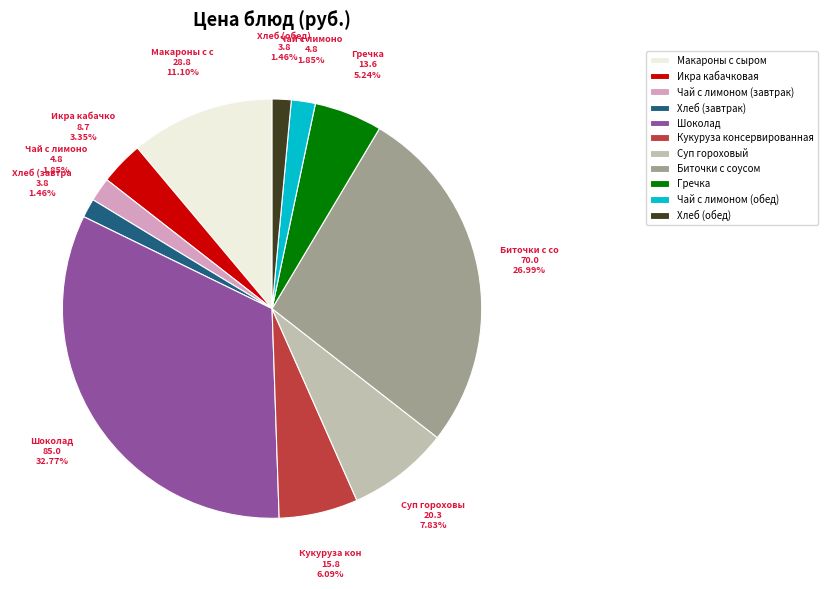

Does Хлеб (обед) represent more than half of the total?

No